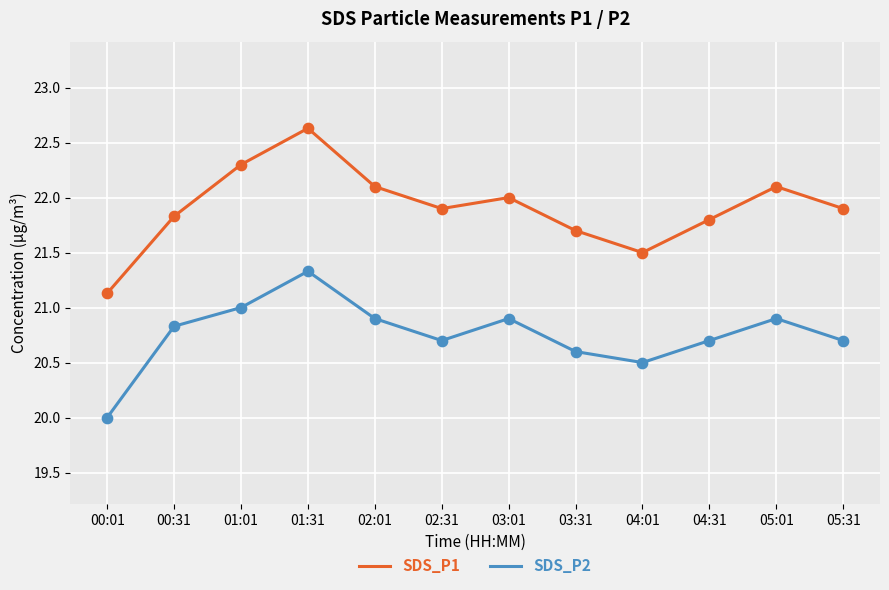

Which series has the widest spread of values?

SDS_P1